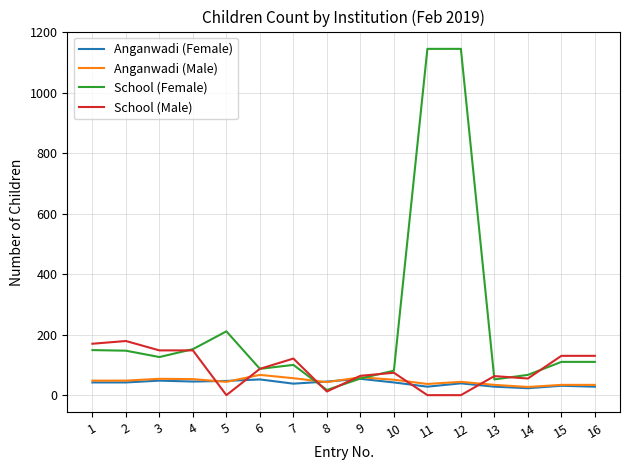

At how many categories does at least one series exceed 351?

2